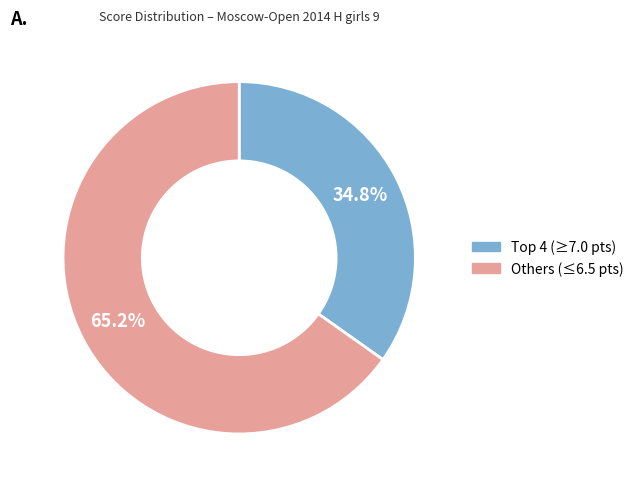

Is there a majority slice in this chart?

Yes